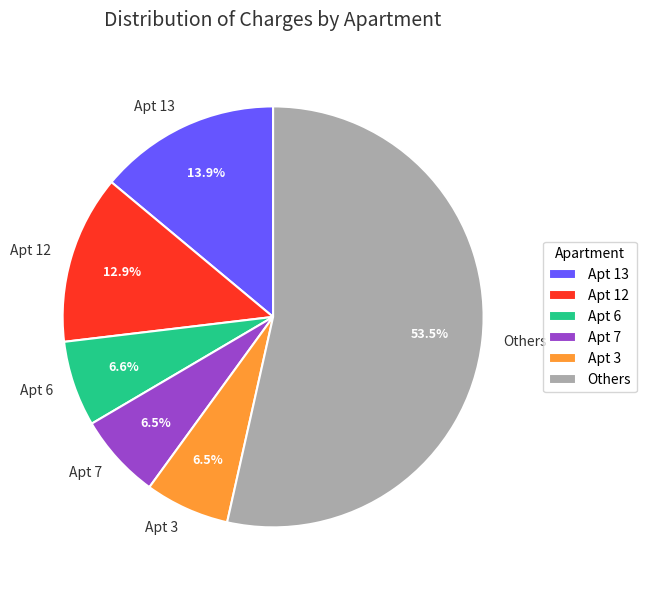

Combined, what portion of the pie is Apt 6 and Apt 12?

19.5%